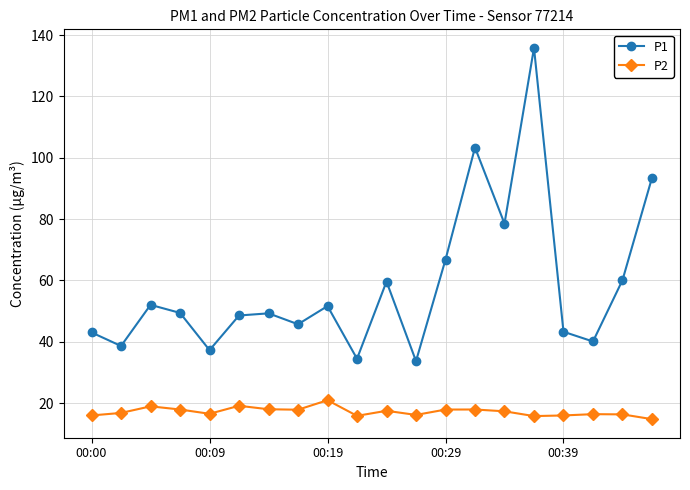

What is the difference between the maximum and second lowest values in the P2 series?

5.2